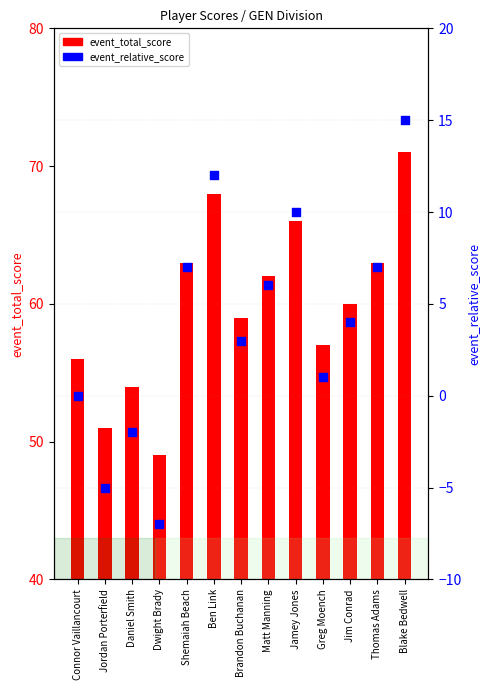

Is the value of event_relative_score at Shemaiah Beach greater than the value of event_total_score at Connor Vaillancourt?

No